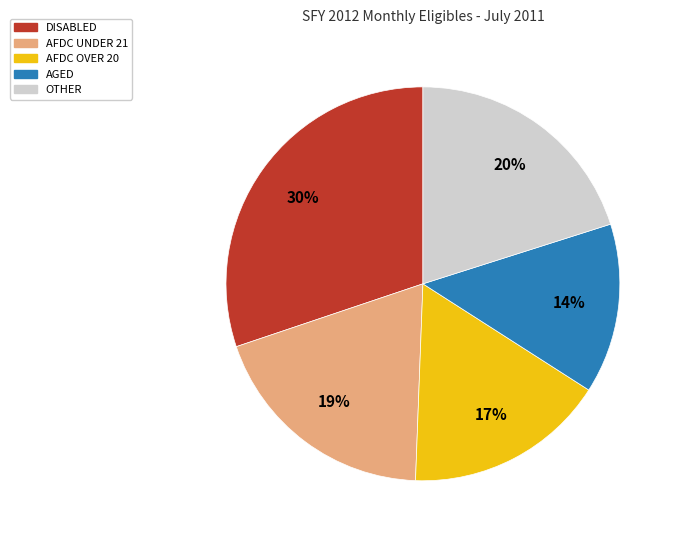

Is it true that AFDC UNDER 21 is 19% of the pie?

True